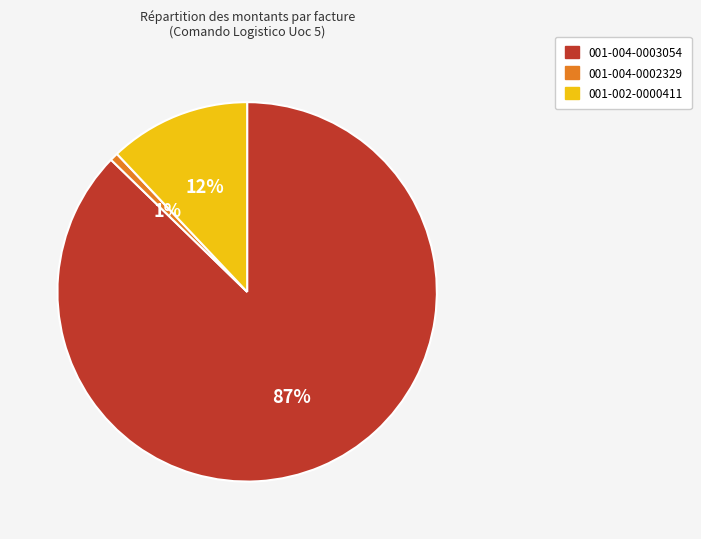

Does any single category account for the majority?

Yes